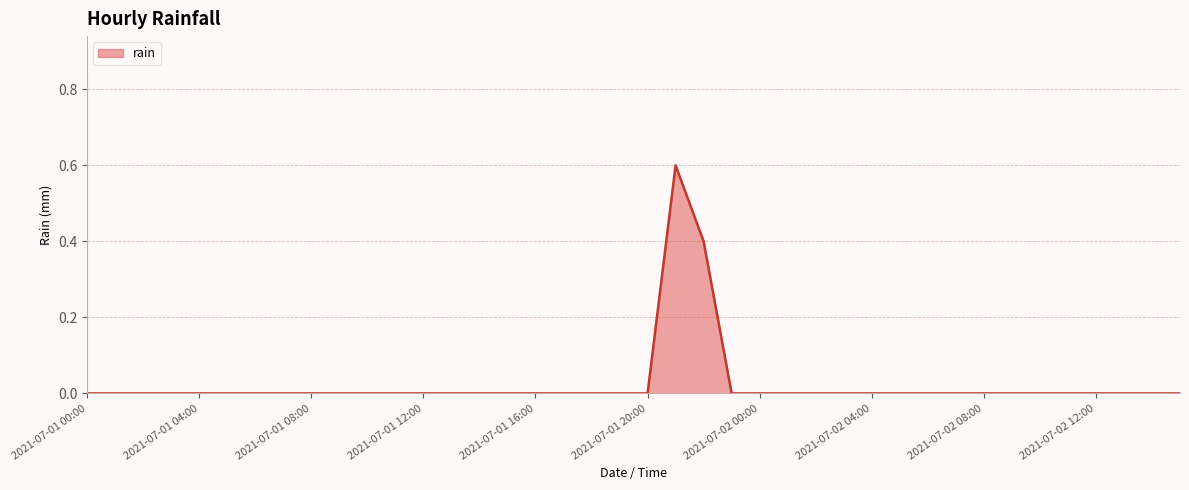

What is the maximum value shown in the chart?

0.6